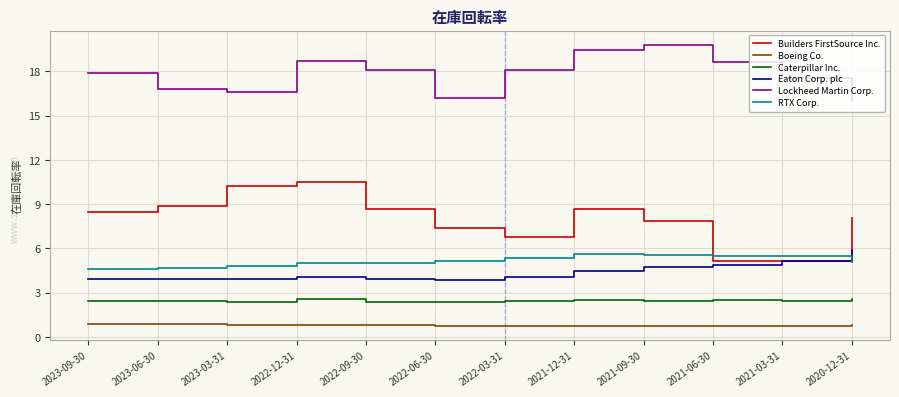

True or false: Lockheed Martin Corp. and Eaton Corp. plc cross at least once.

False